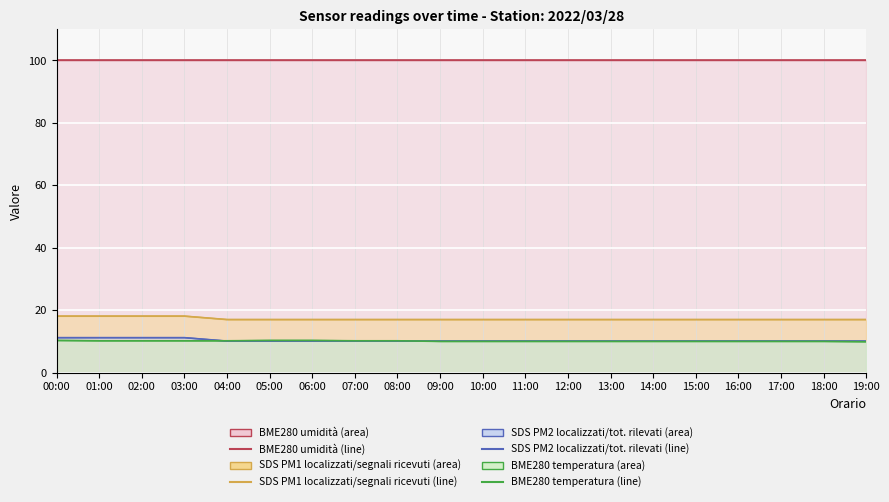

What position from the left is 05:00?

6